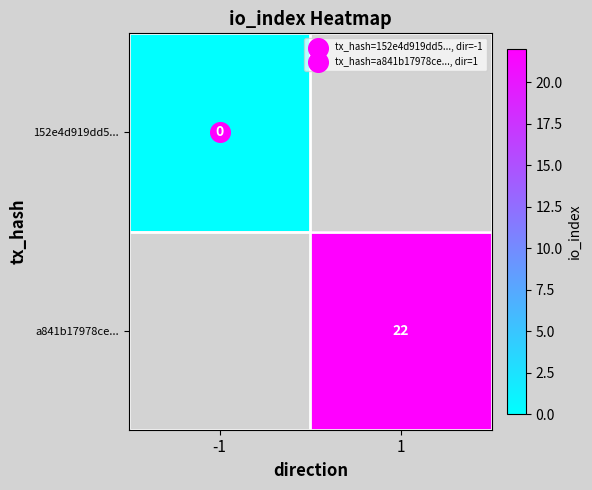

Which series has the widest spread of values?

152e4d919dd5...